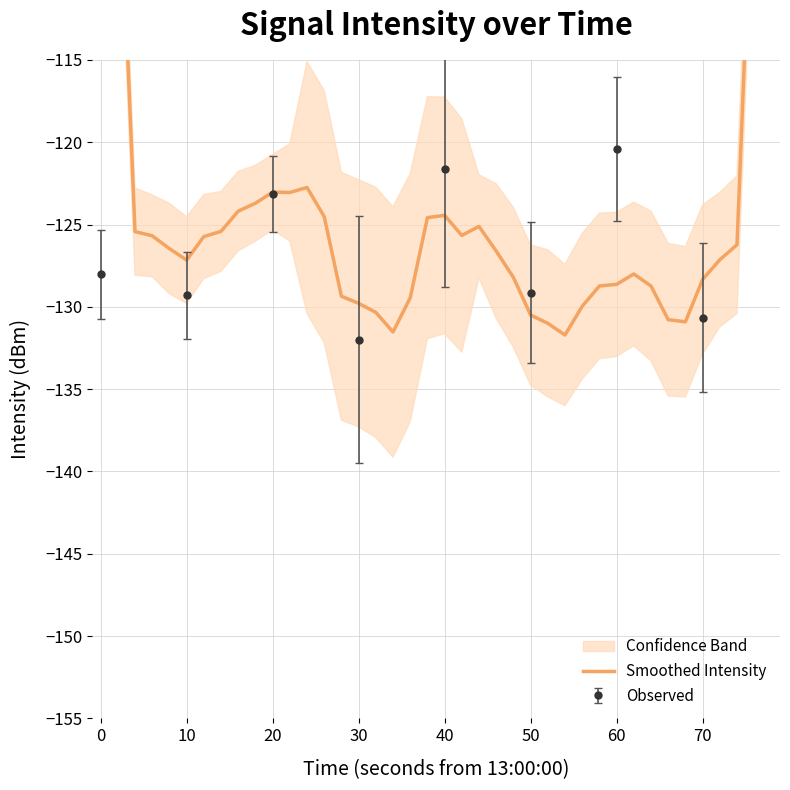

What is the value of the Observed point at the 2nd from the left?

-129.3